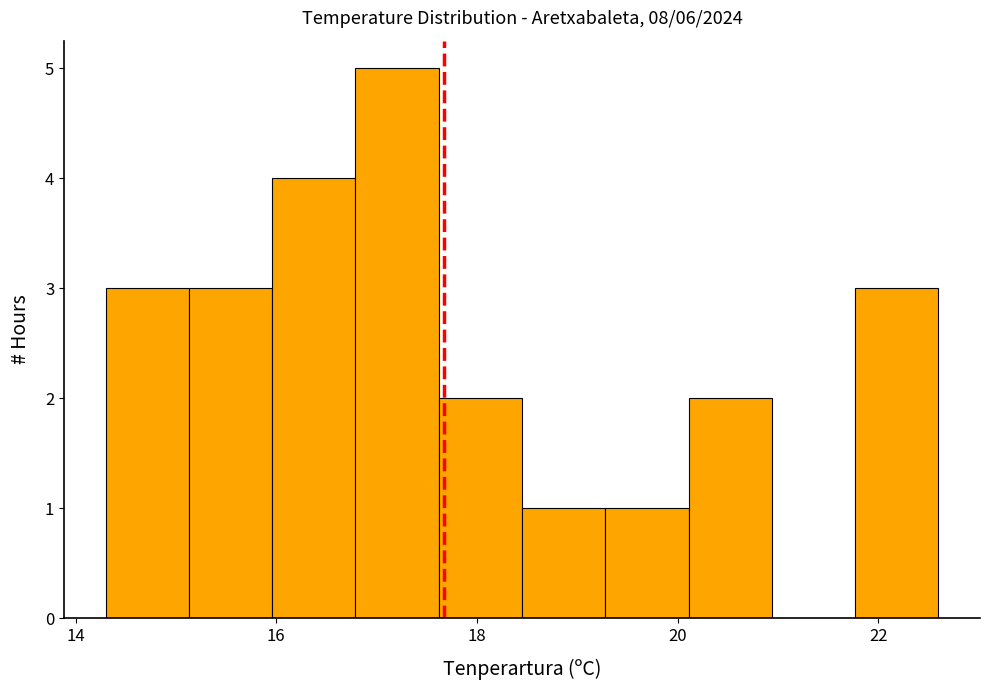

Reading left to right, transcribe this chart: for each bar, give the range it covers on the x-axis and its height. Neither the bar edges nor the heights are printed on the chart, so give them approximately, as read against the axes.

14.4 to 15.2: 3
15.2 to 16.0: 3
16.0 to 16.8: 4
16.8 to 17.6: 5
17.6 to 18.4: 2
18.4 to 19.2: 1
19.2 to 20.2: 1
20.2 to 21.0: 2
21.0 to 21.8: 0
21.8 to 22.6: 3